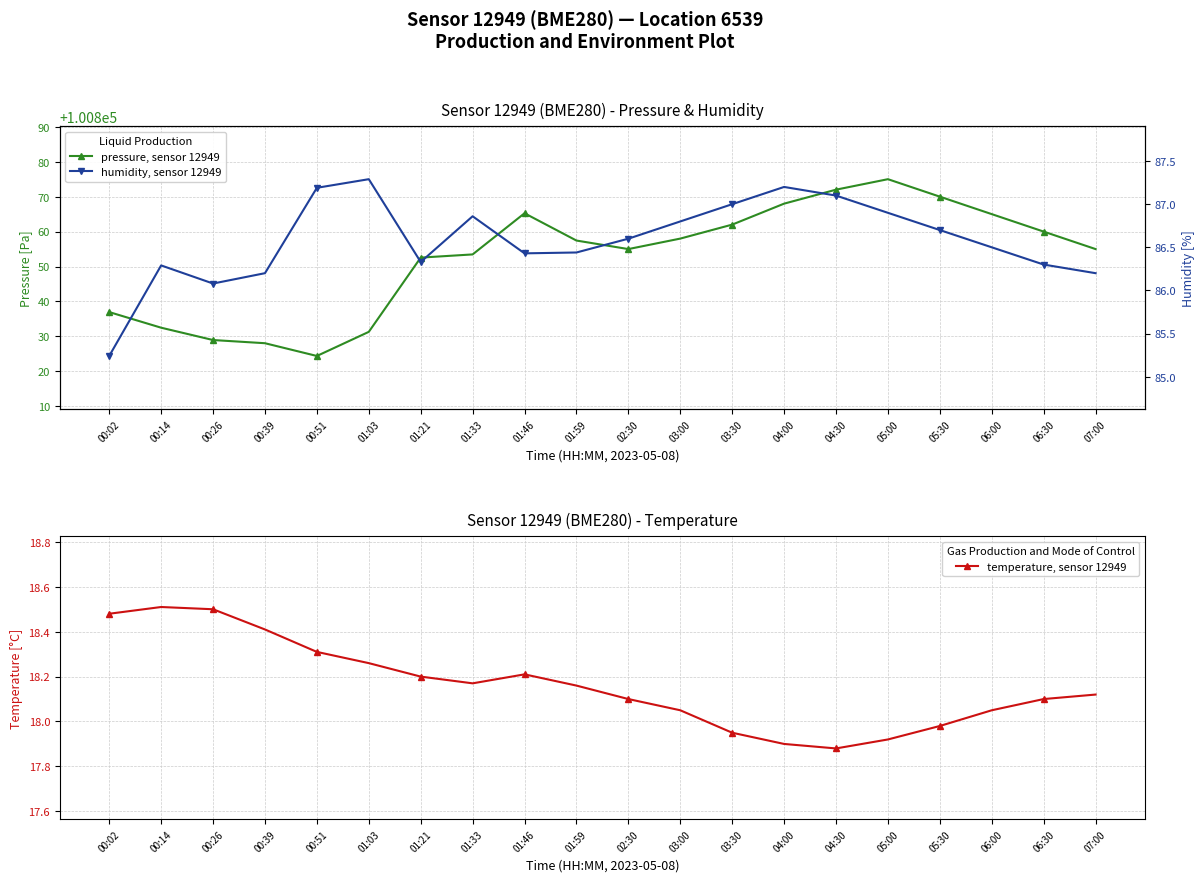

What is the difference between the temperature, sensor 12949 values at 05:00 and 03:00?

0.1